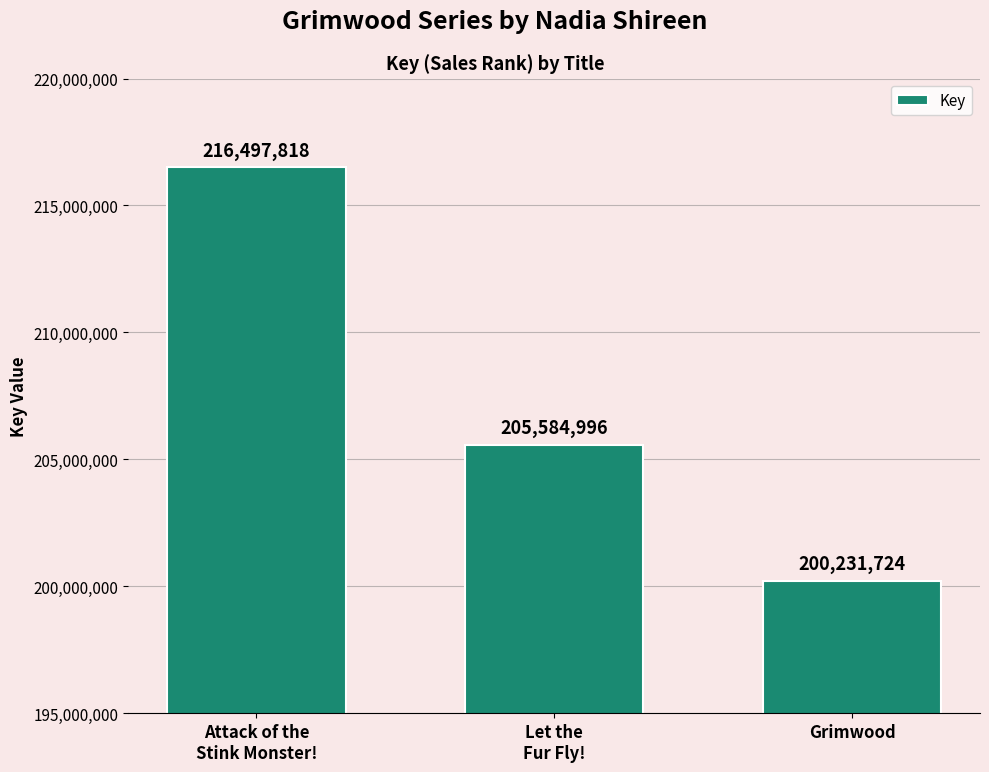

What is the average value?

207438179